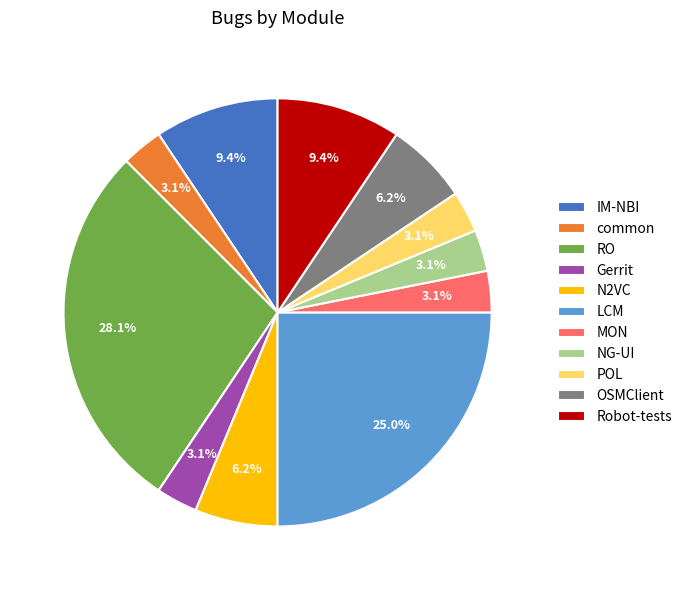

To the nearest percent, what portion does LCM represent?

25%